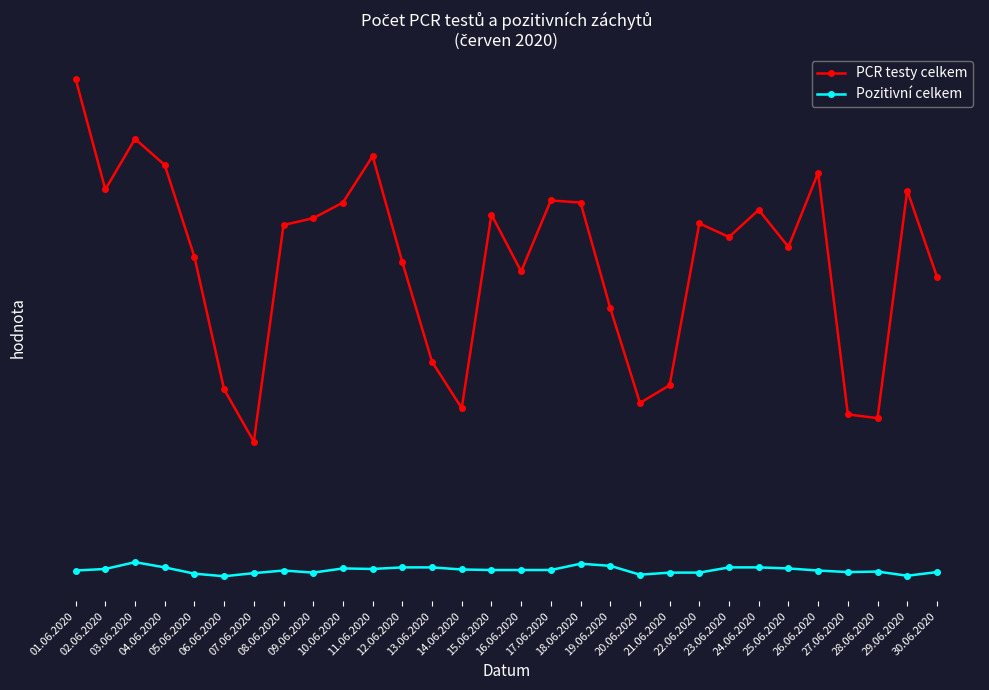

Reading left to right, what are all the values shown in this chart?

PCR testy celkem: 955	743	840	790	614	360	260	675	688	718	807	604	413	324	695	586	722	718	516	334	368	678	652	704	633	775	312	305	741	576
Pozitivní celkem: 13	16	29	19	7	2	8	13	9	17	16	19	19	15	14	14	14	26	22	5	9	9	19	19	17	13	10	11	3	10